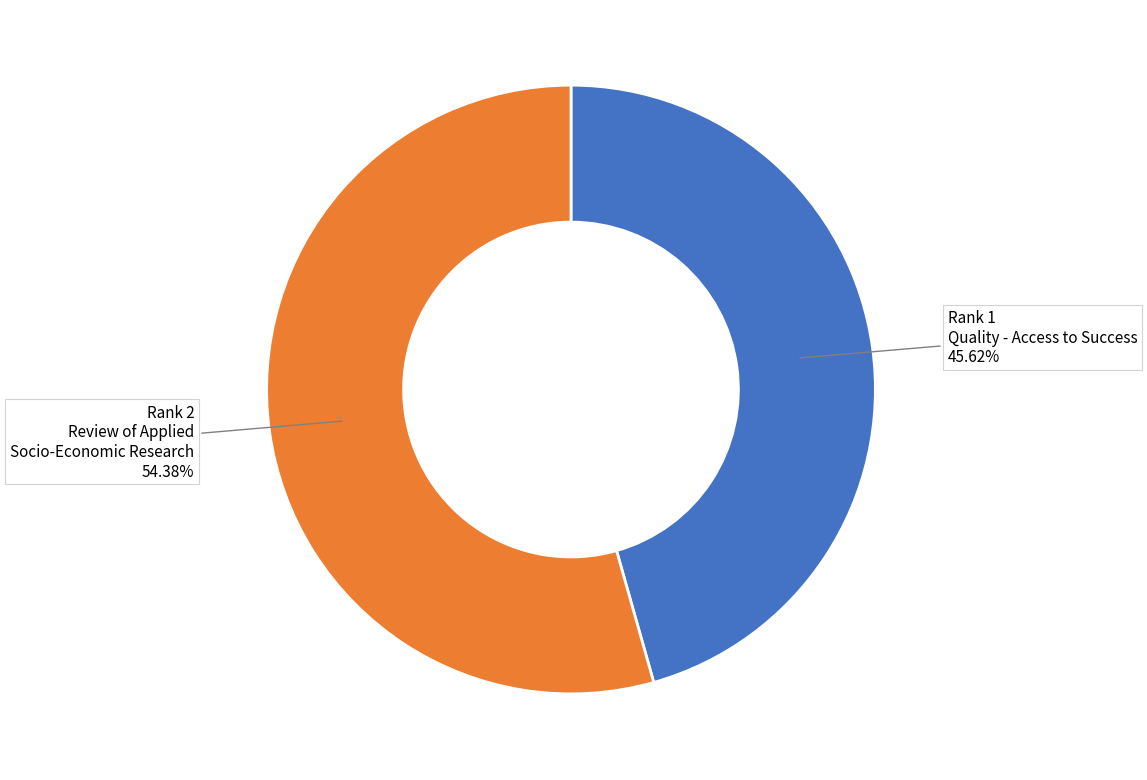

Is there any slice that represents more than half of the pie?

Yes